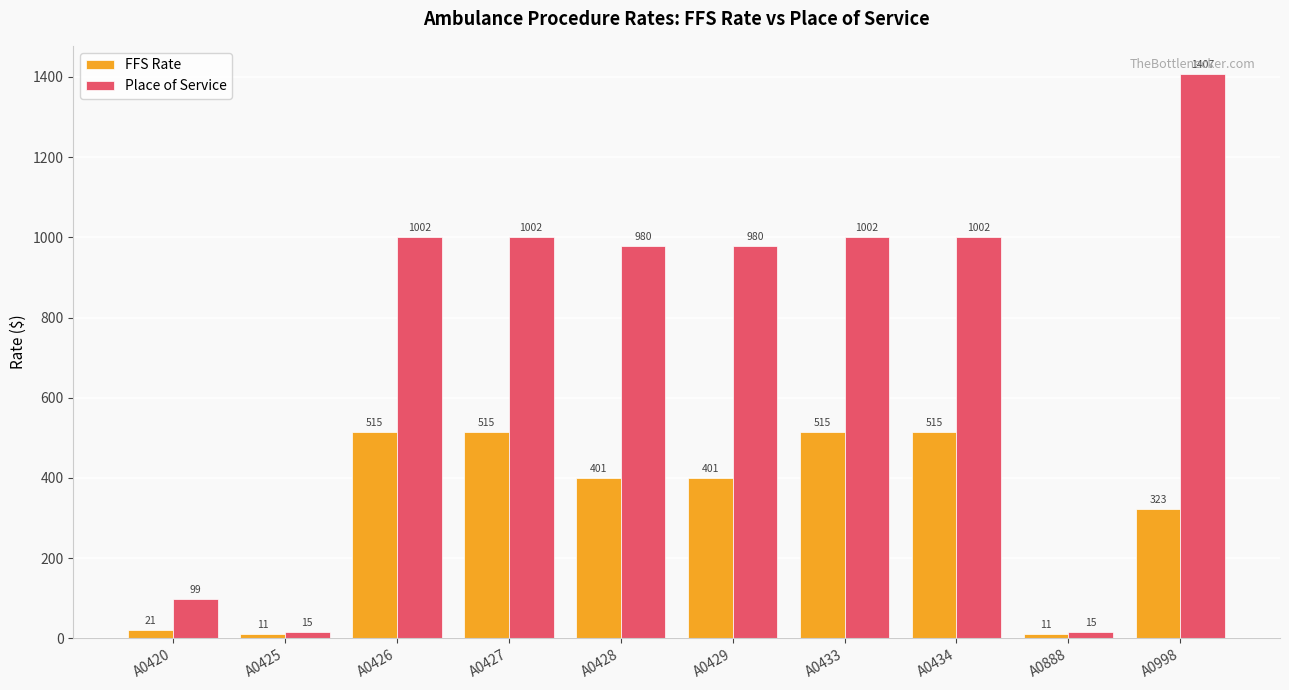

At A0427, list the series in order from largest to smallest.

Place of Service, FFS Rate